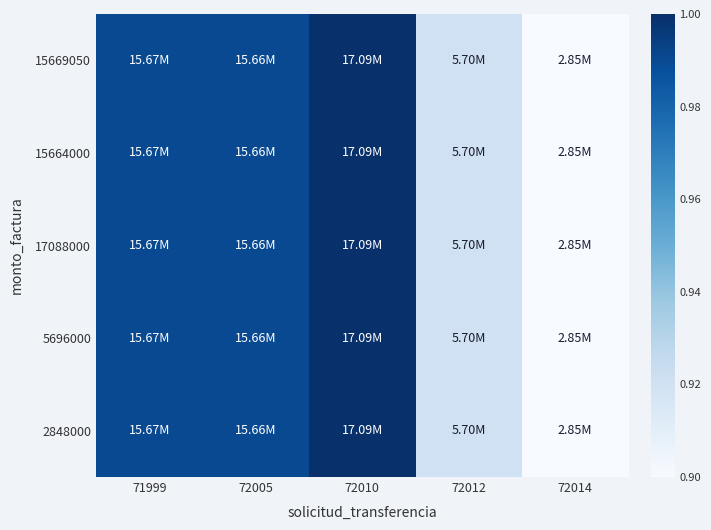

Which series has the largest range (max minus min)?

15669050